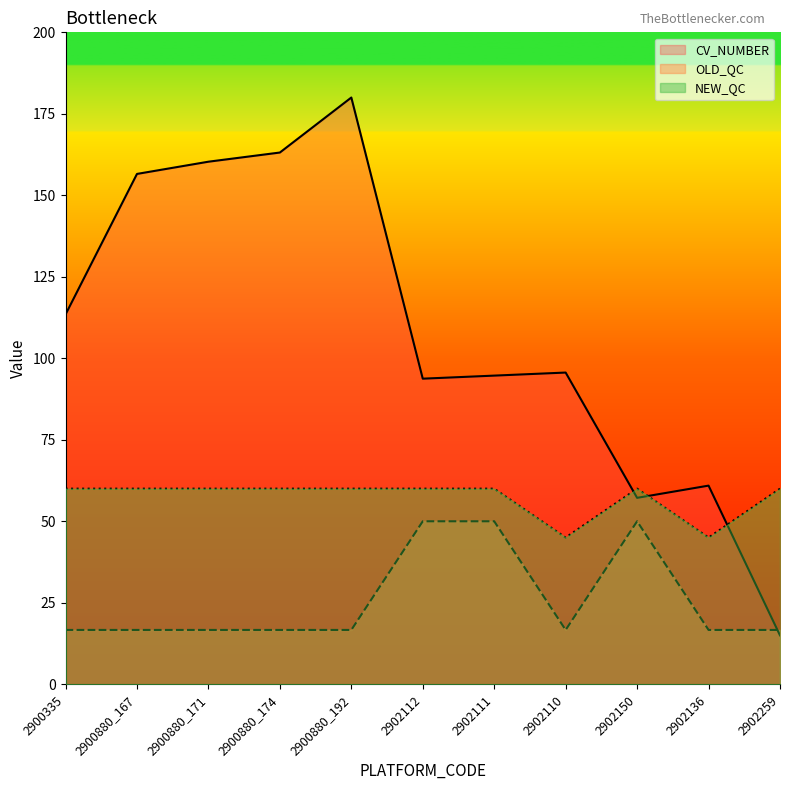

Is the value of OLD_QC at 2900880_171 greater than the value of CV_NUMBER at 2900880_167?

No